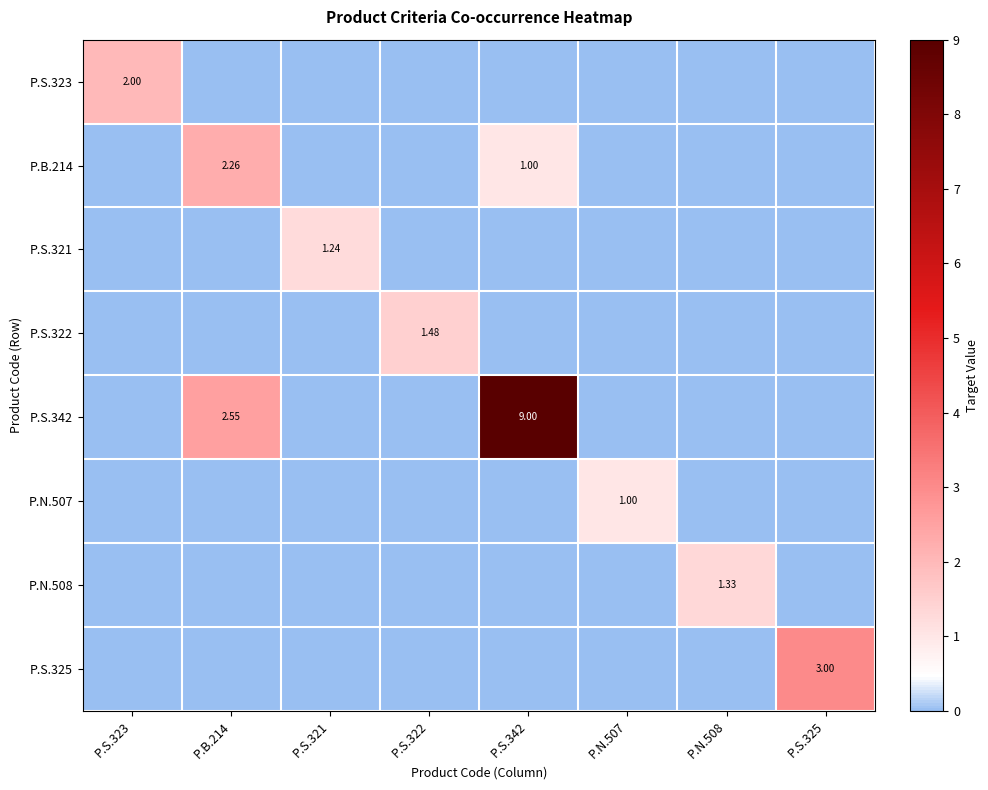

Is it true that P.S.342 equals 4.0 at P.B.214?

False